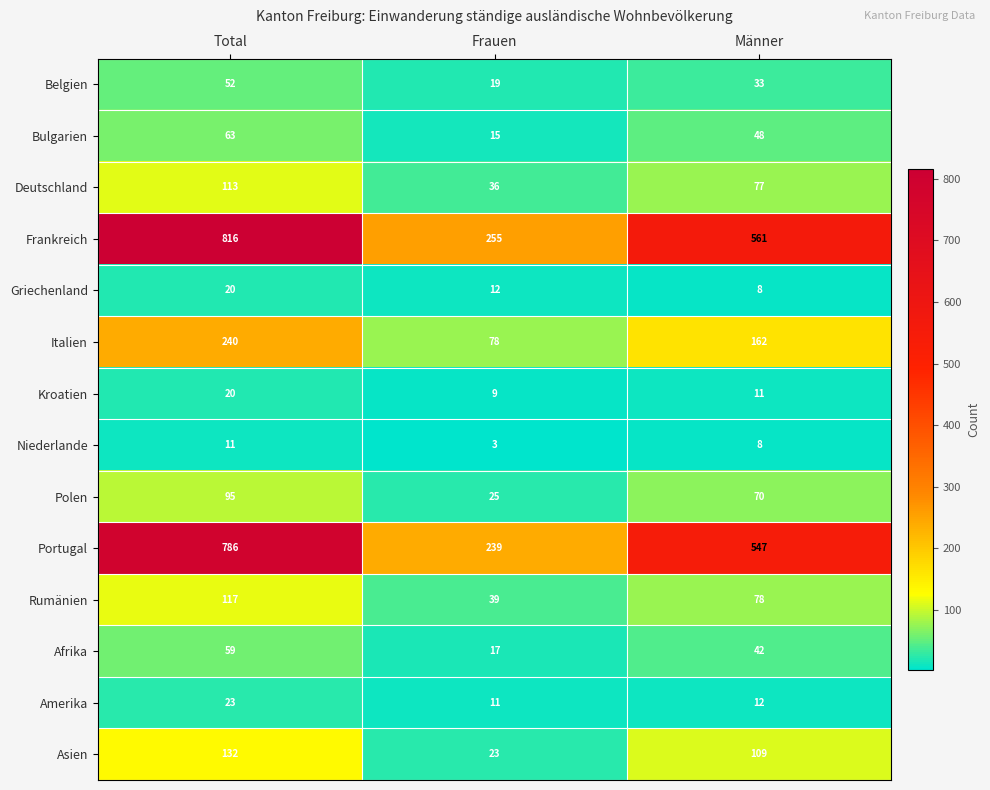

At which label does Deutschland reach its peak?

Total